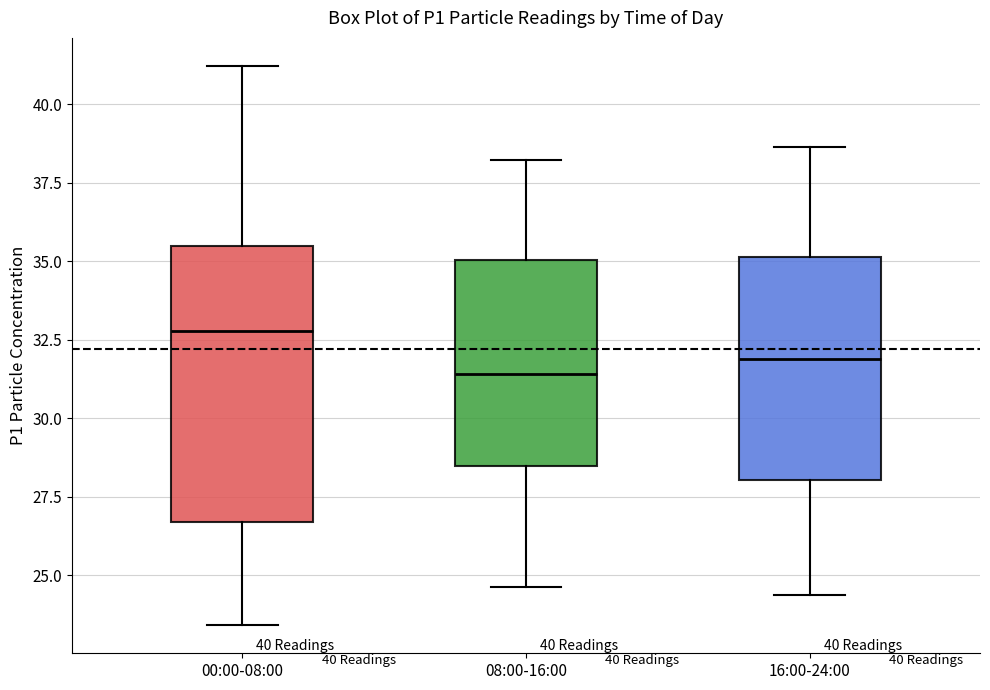

Where is the upper edge of the box for 00:00-08:00 on the y-axis? The values are not printed on the chart, so give them approximately, as read against the axis.

35.5